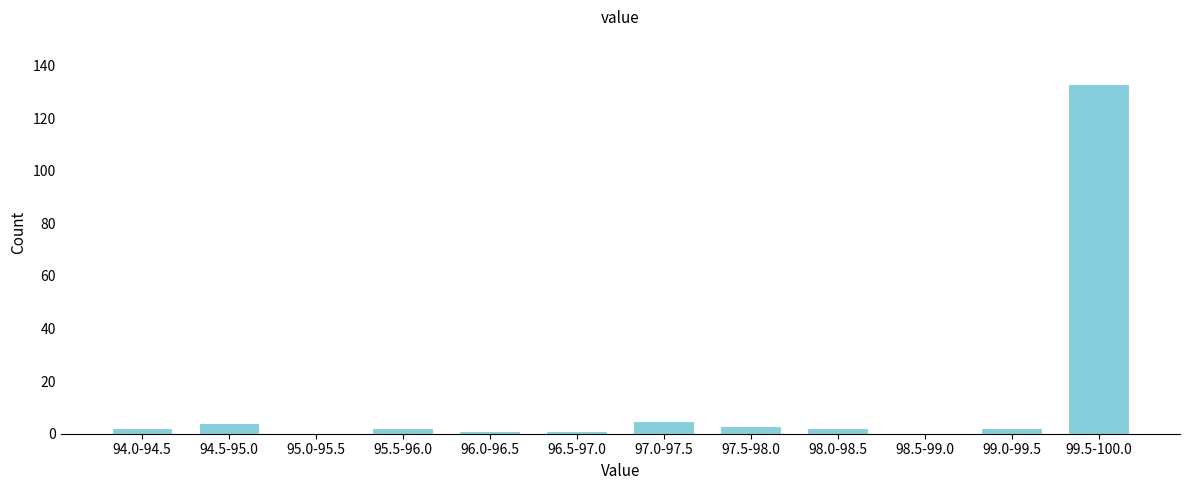

Reading right to left, list all the values displayed in this chart.

99.5-100.0=133	99.0-99.5=2	98.5-99.0=0	98.0-98.5=2	97.5-98.0=3	97.0-97.5=5	96.5-97.0=1	96.0-96.5=1	95.5-96.0=2	95.0-95.5=0	94.5-95.0=4	94.0-94.5=2